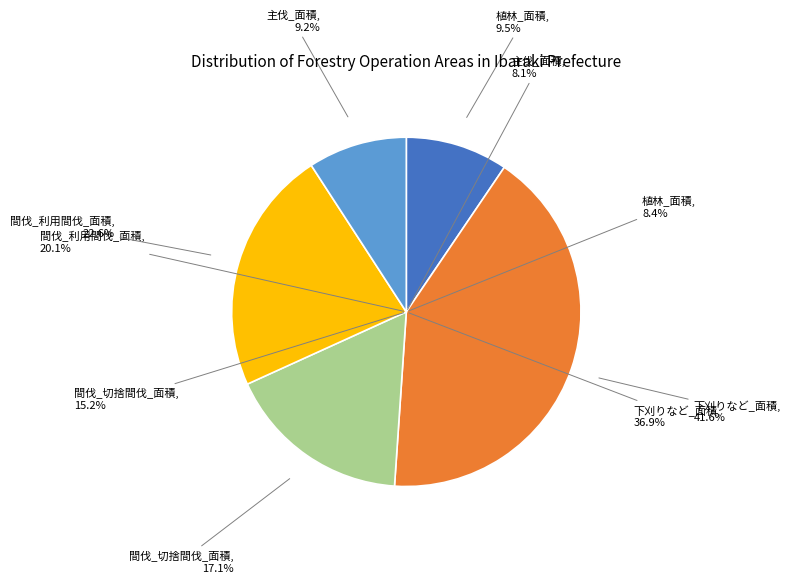

Rank the categories by value from lowest to highest.

主伐_面積, 植林_面積, 間伐_切捨間伐_面積, 間伐_利用間伐_面積, 下刈りなど_面積